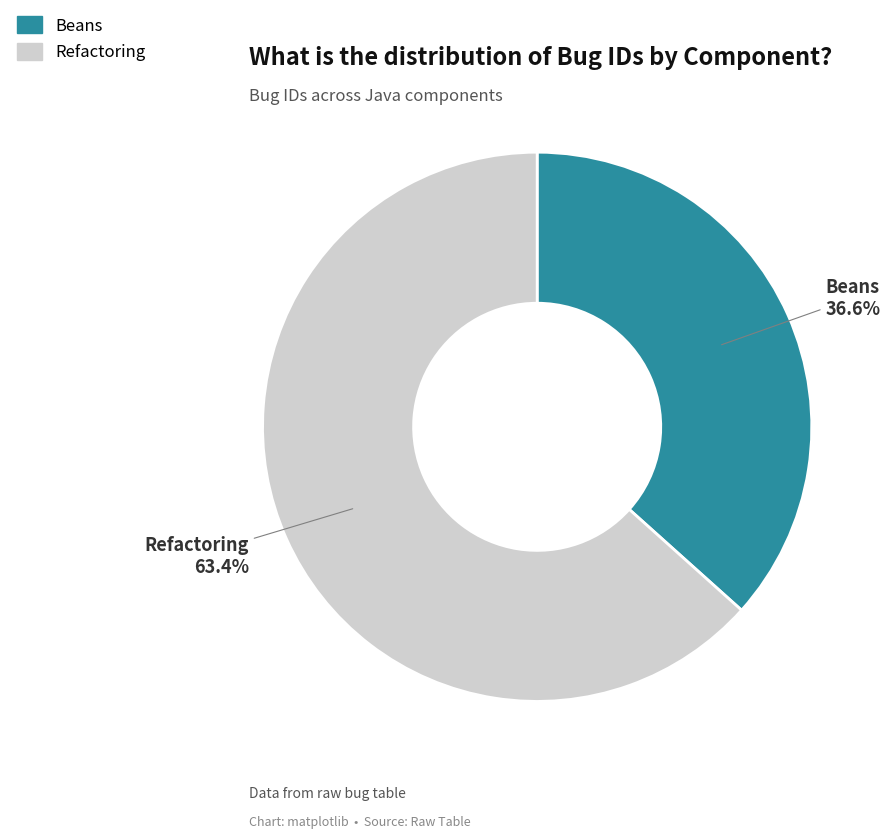

The Beans slice represents 47% of the pie. True or false?

False